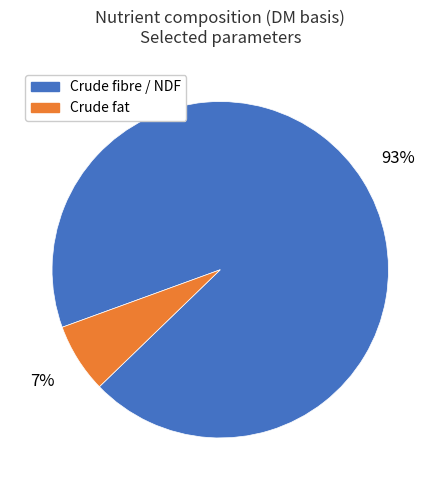

To the nearest percent, what is the average slice percentage?

50%